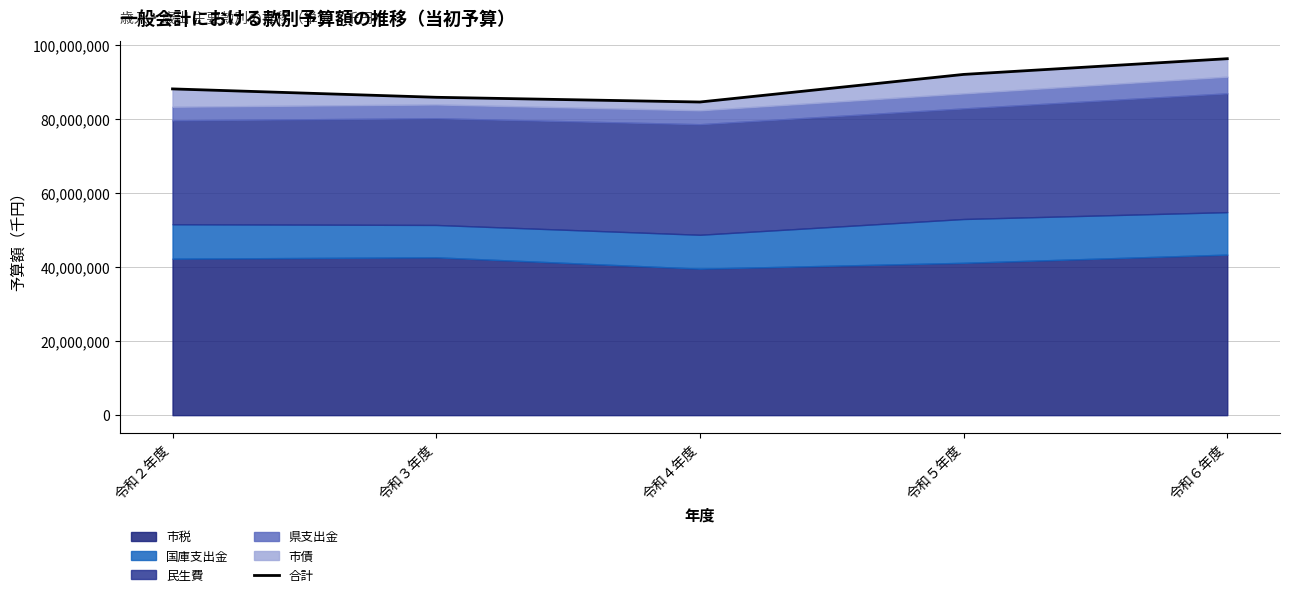

True or false: there are more than 0 points higher than both neighbors.

False